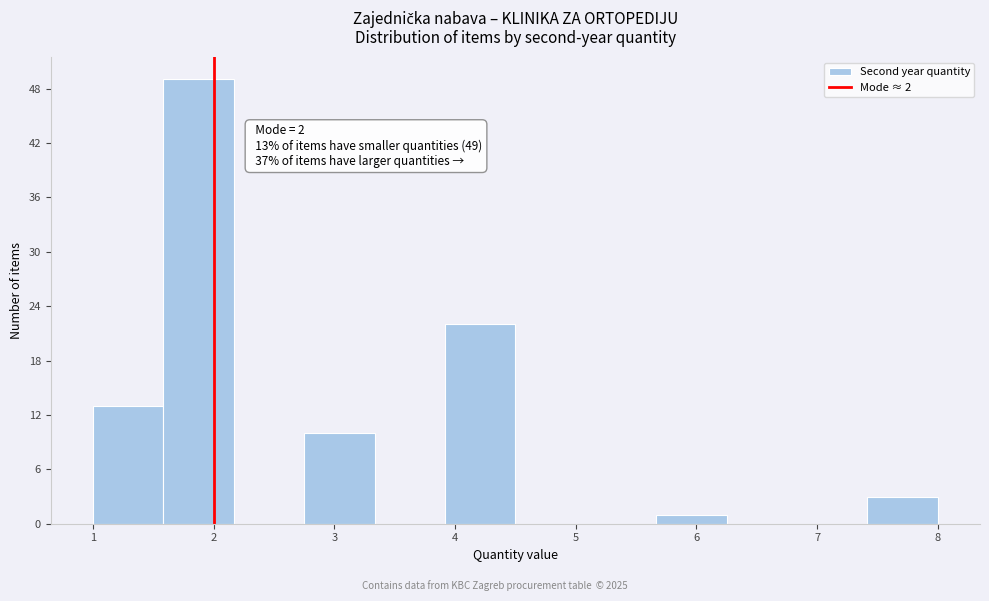

Which range on the x-axis has the tallest bar?

1.6 to 2.2